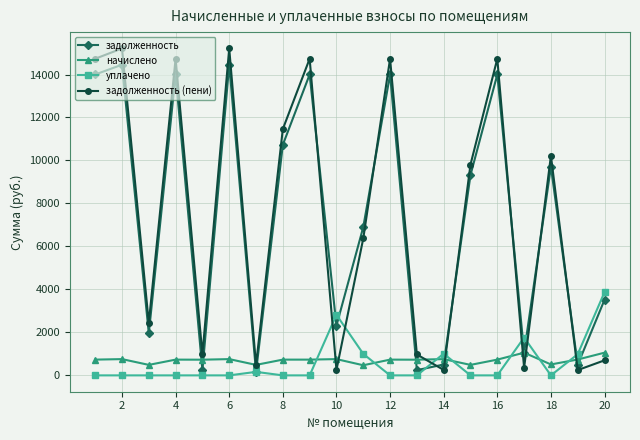

True or false: уплачено and начислено cross at least once.

True